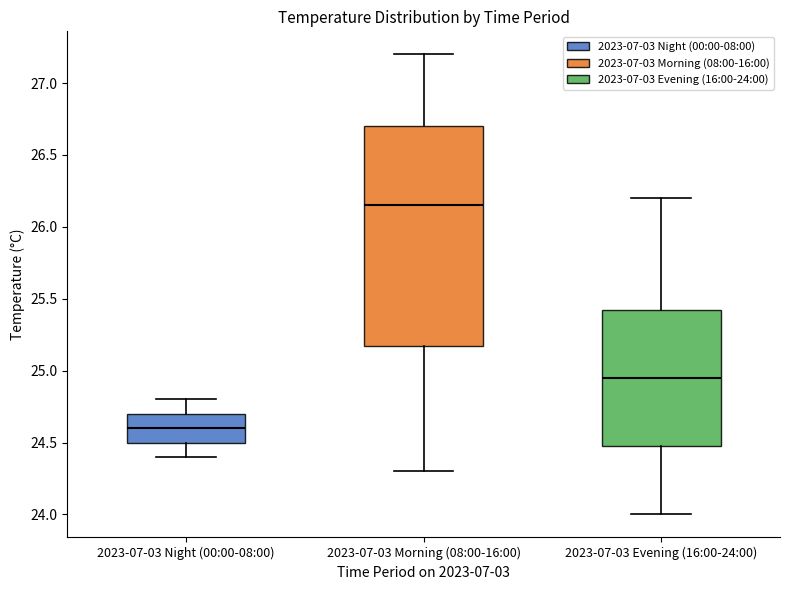

Which box has the highest median line?

2023-07-03 Morning (08:00-16:00)